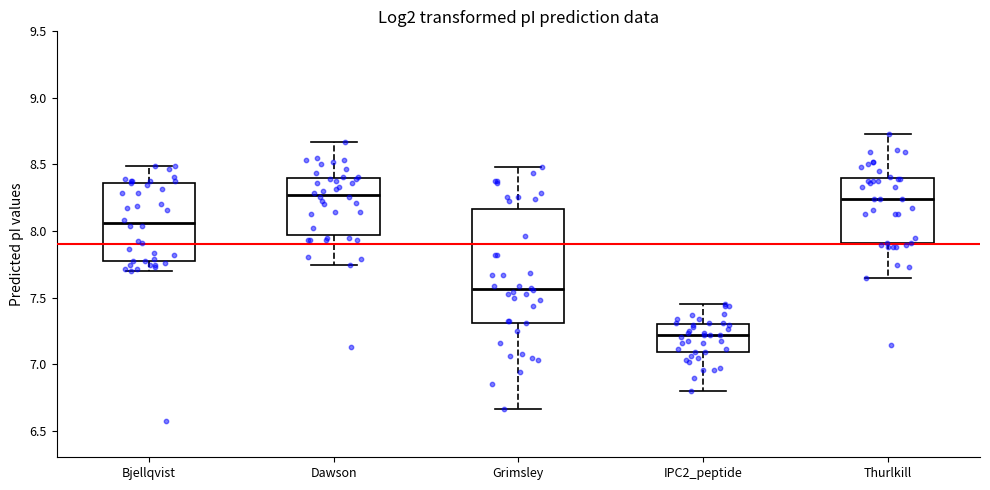

Where does the upper whisker of the box for Dawson end on the y-axis? The values are not printed on the chart, so give them approximately, as read against the axis.

8.65